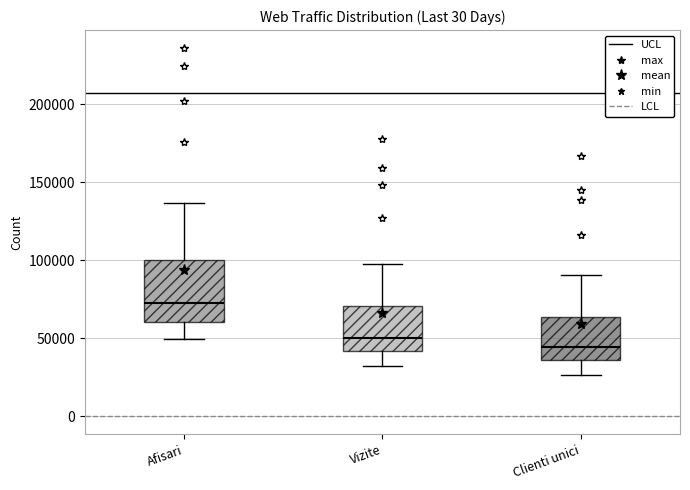

Which box has the lowest median line?

Clienti unici